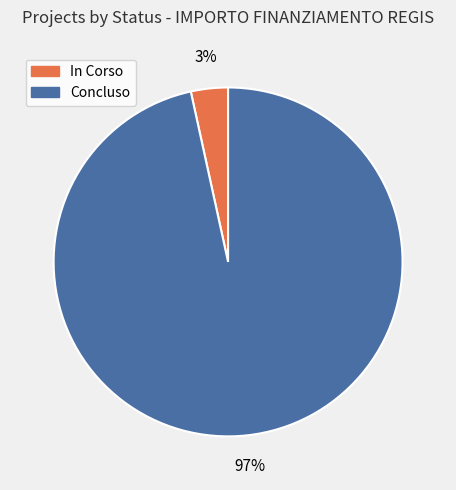

To the nearest percent, what is the average slice percentage?

50%